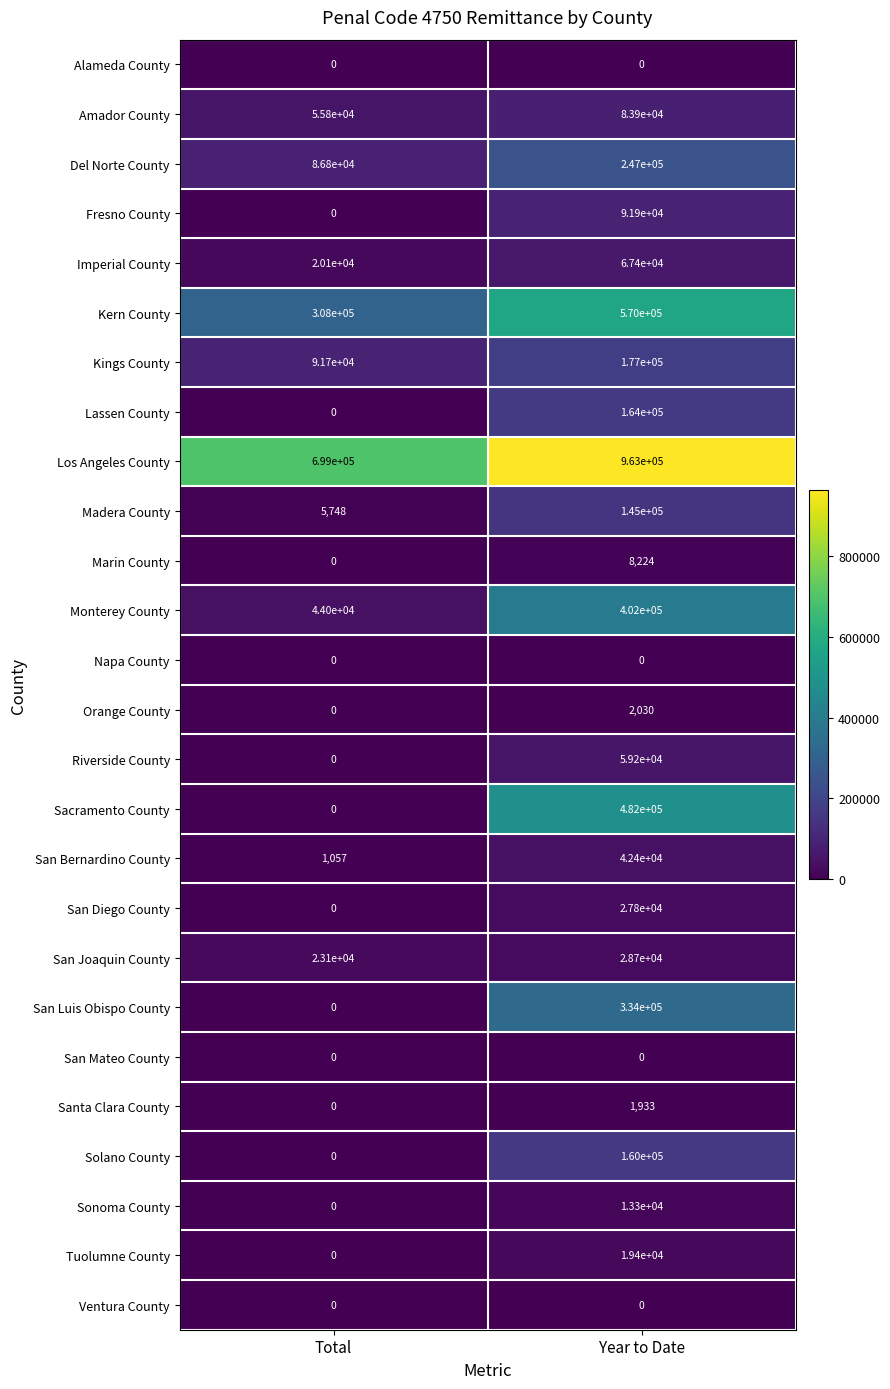

What is the spread (max minus min) of values at Total?

699000